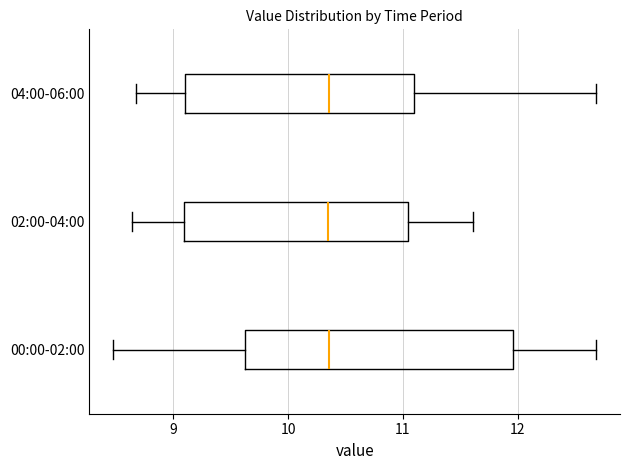

Reading bottom to top, read every box against the x-axis: the position of its median line, the range the box covers, and the ends of its whiskers. The values are not printed on the chart, so give them approximately, as read against the axis.

00:00-02:00: median 10.4, box 9.6 to 12.0, whiskers 8.5 to 12.7
02:00-04:00: median 10.4, box 9.1 to 11.0, whiskers 8.6 to 11.6
04:00-06:00: median 10.4, box 9.1 to 11.1, whiskers 8.7 to 12.7